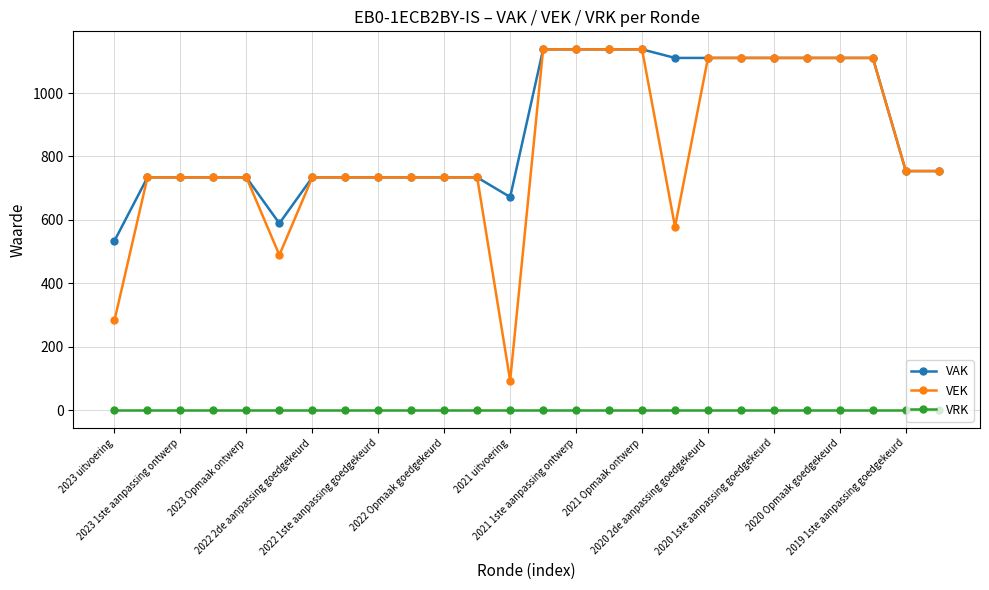

Which series has the widest spread of values?

VEK